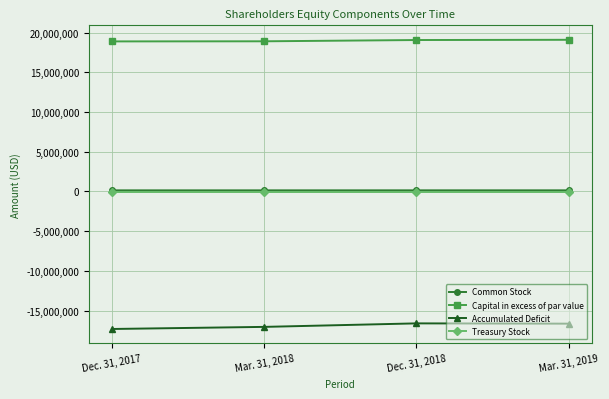

Where is Accumulated Deficit nearest to the value -16963598?

Mar. 31, 2018